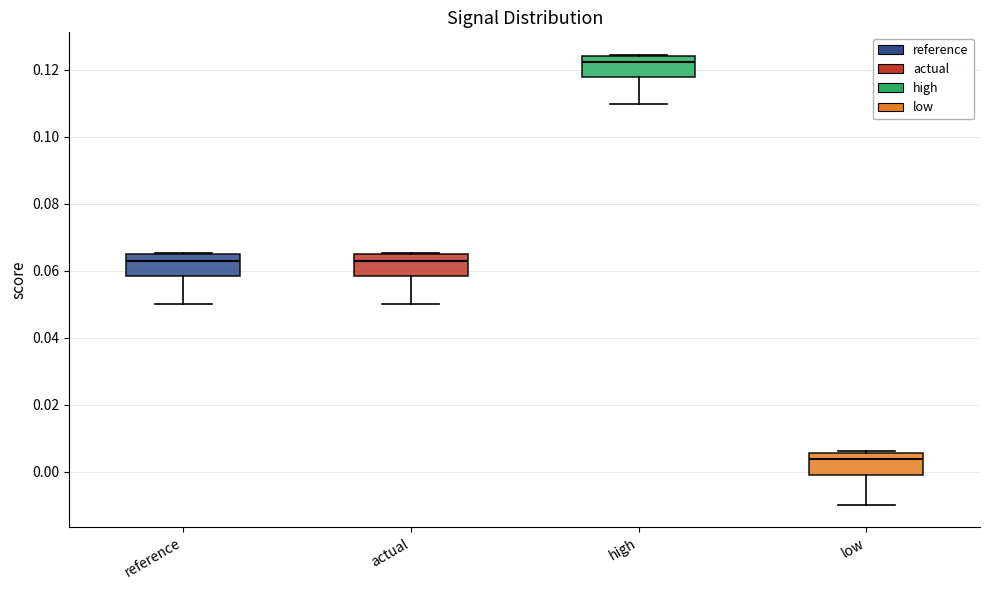

Which box has the lowest median line?

low